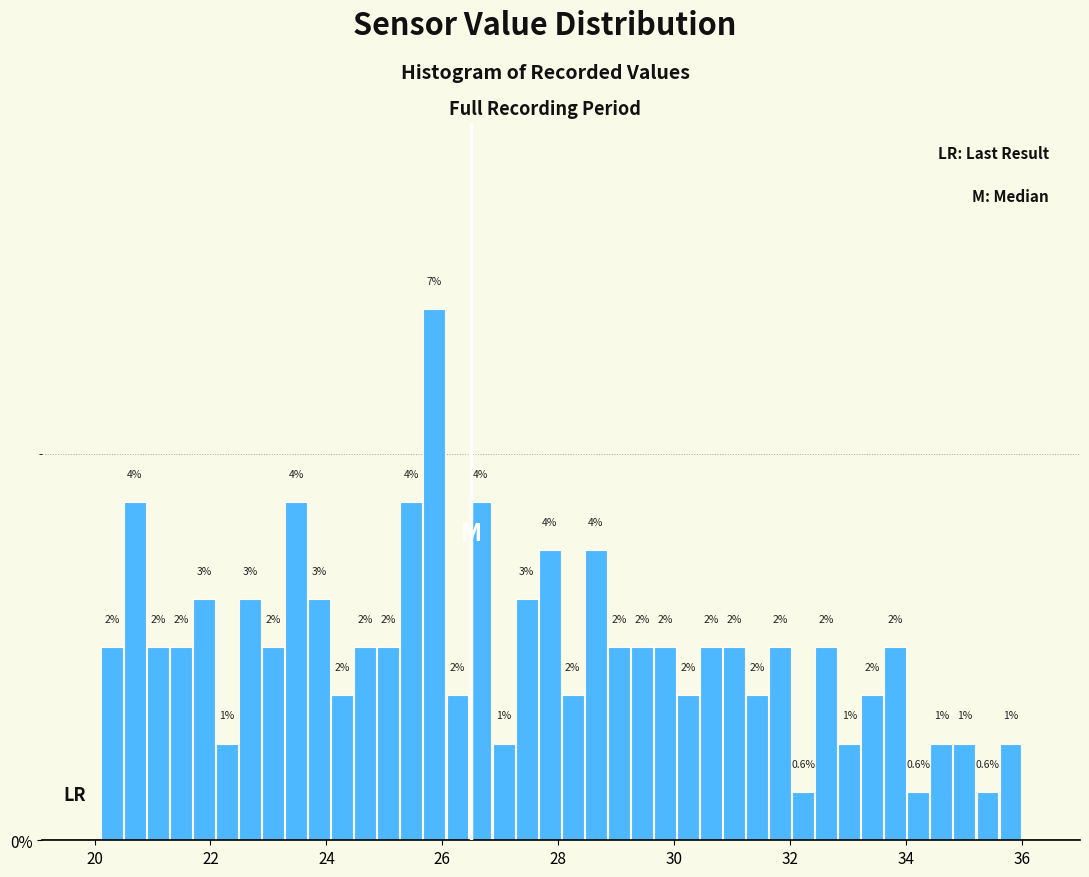

Around what value on the x-axis is the tallest bar? Give the approximate position of its centre, as read against the axis.

25.8